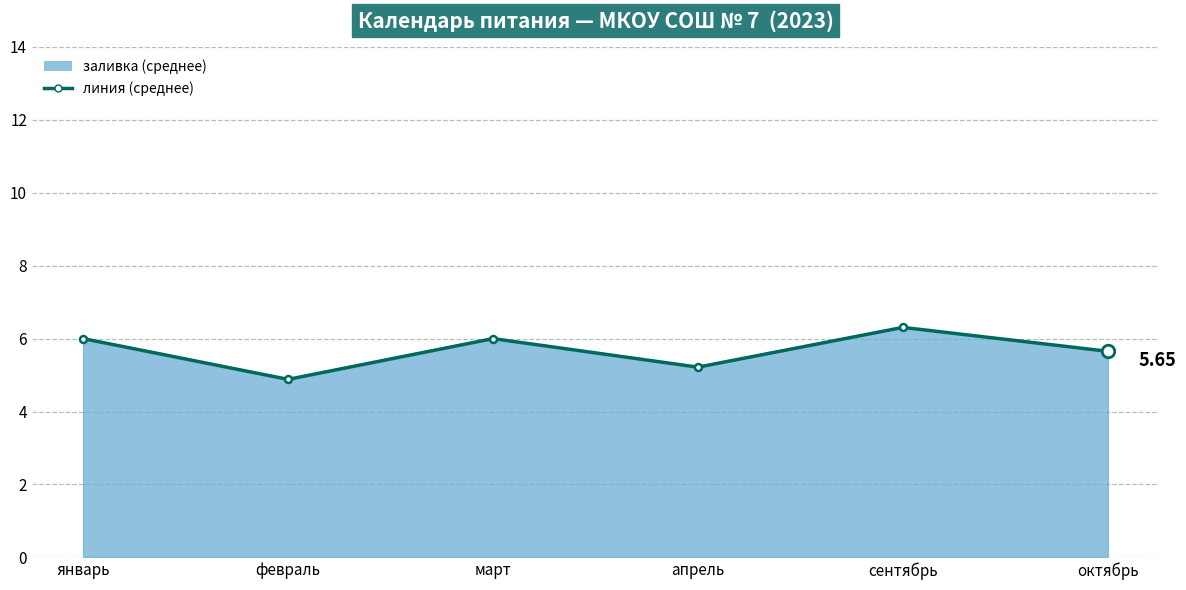

At which label does the data first exceed 6?

сентябрь